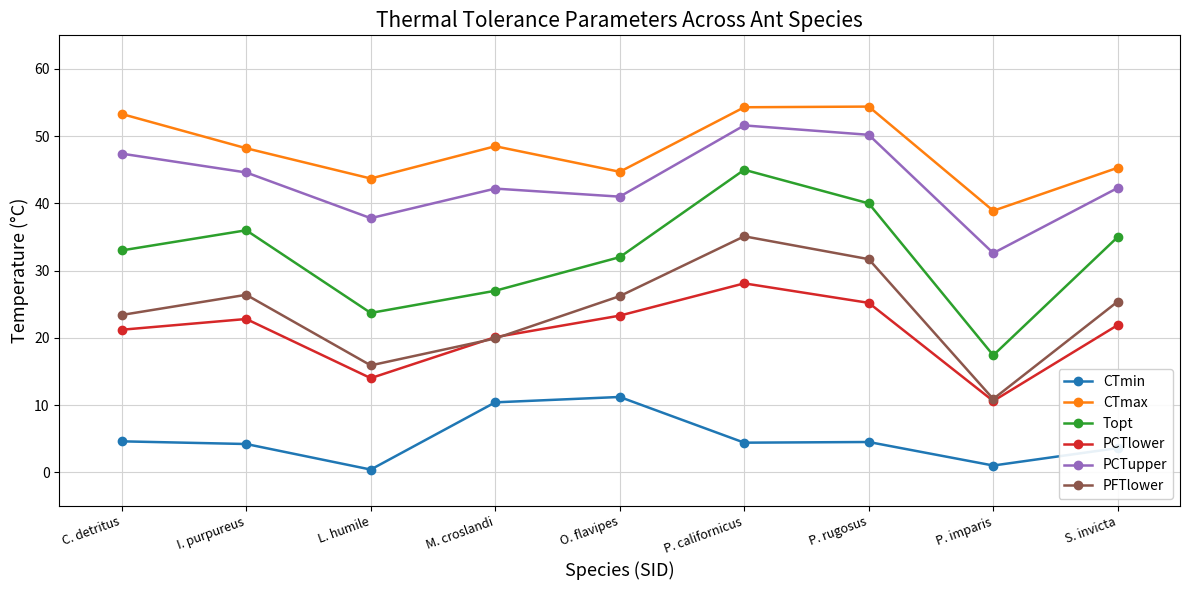

What is the smallest value displayed?

0.4